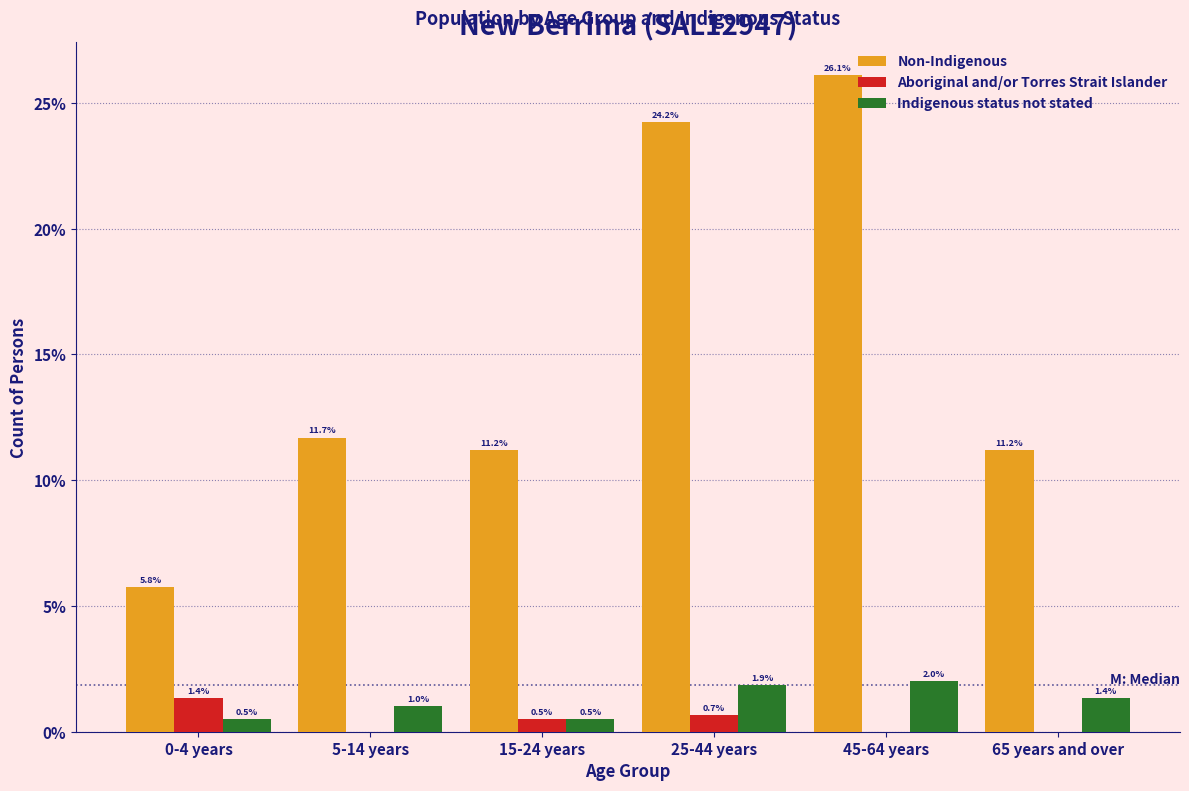

Is it true that Non-Indigenous equals 26.1 at 45-64 years?

True